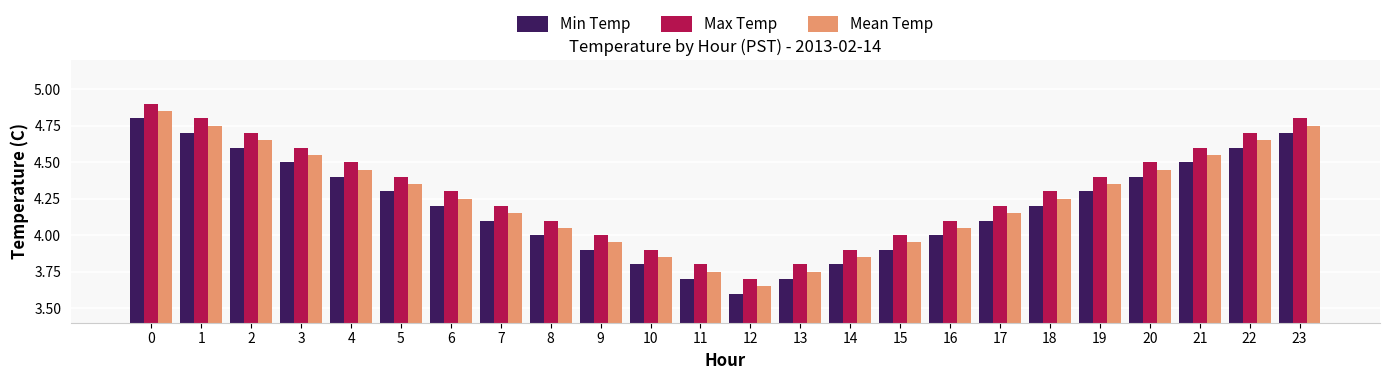

What is the spread (max minus min) of values at 18?

0.1